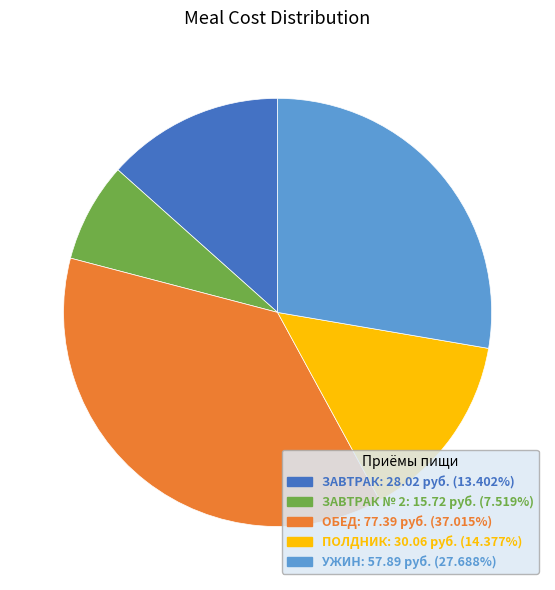

Does any single category account for the majority?

No